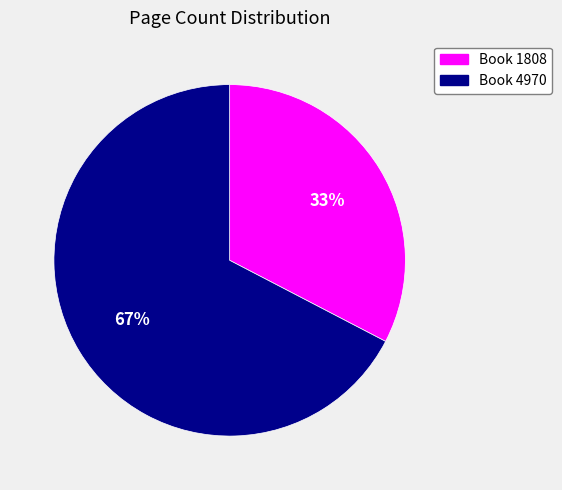

Rank the categories by value from highest to lowest.

Book 4970, Book 1808